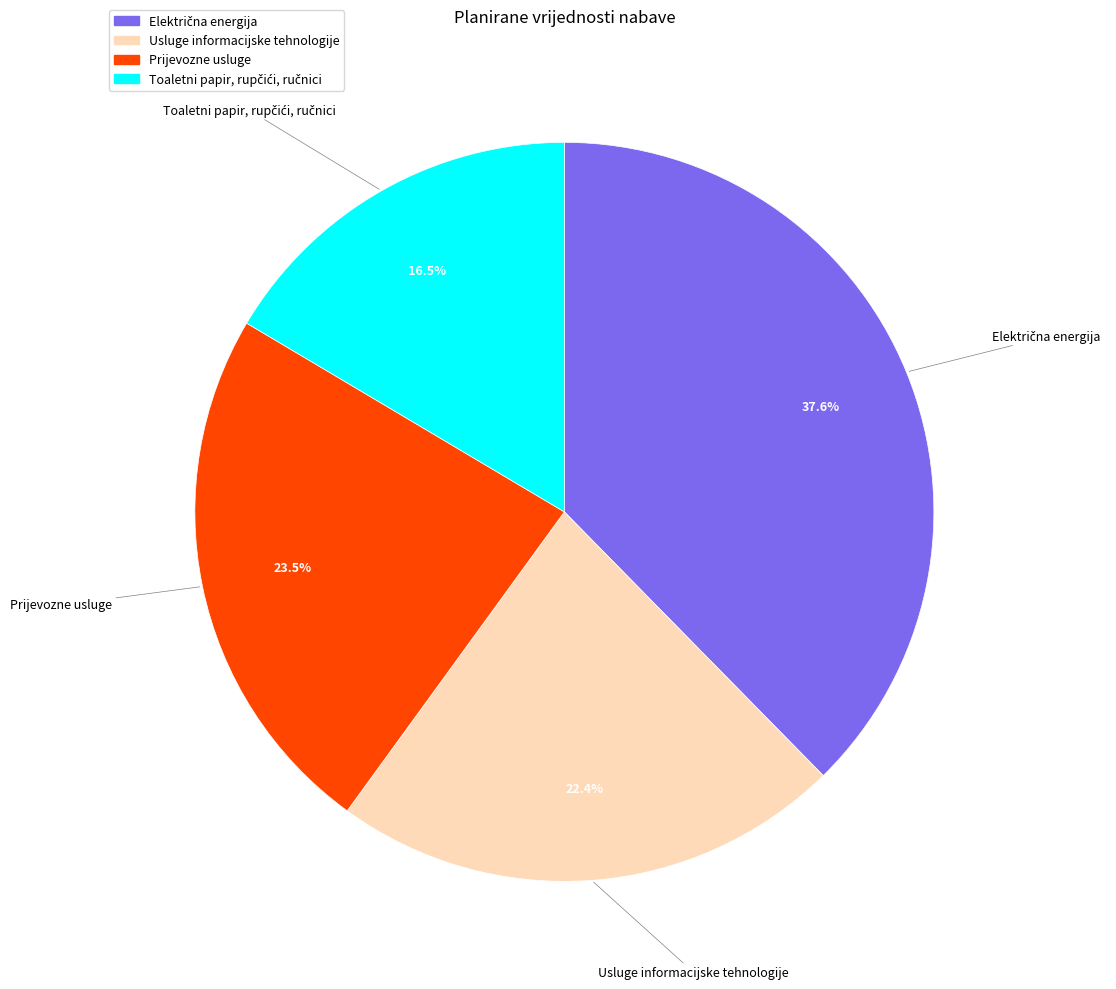

How many segments does this pie chart have?

4